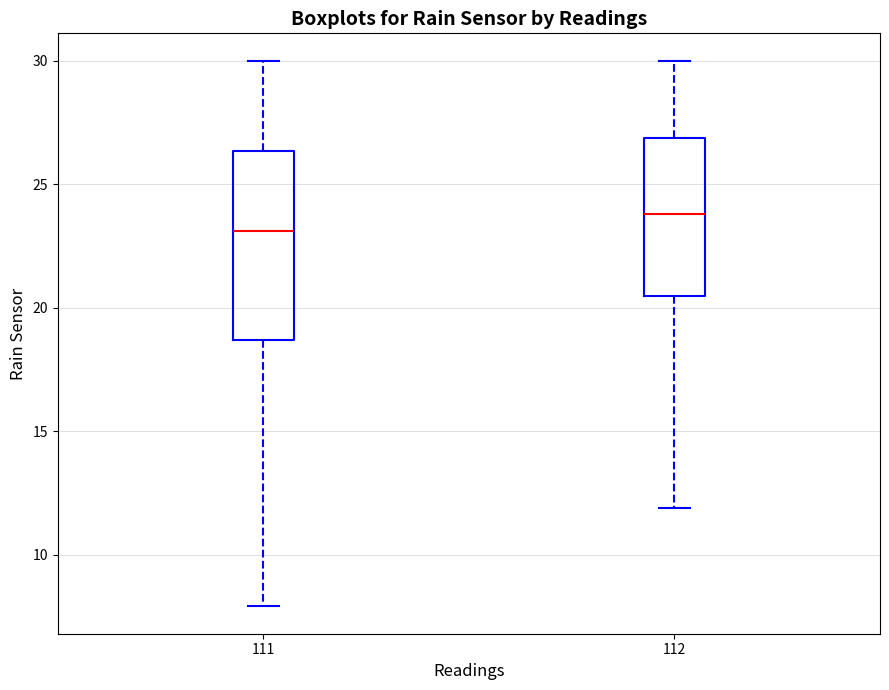

Reading left to right, transcribe this box plot: for each box, give where its median line is, the range the box spans, and where its two whiskers end, as read against the y-axis. The values are not printed on the chart, so give them approximately, as read against the axis.

111: median 23.0, box 18.5 to 26.5, whiskers 8.0 to 30.0
112: median 24.0, box 20.5 to 27.0, whiskers 12.0 to 30.0